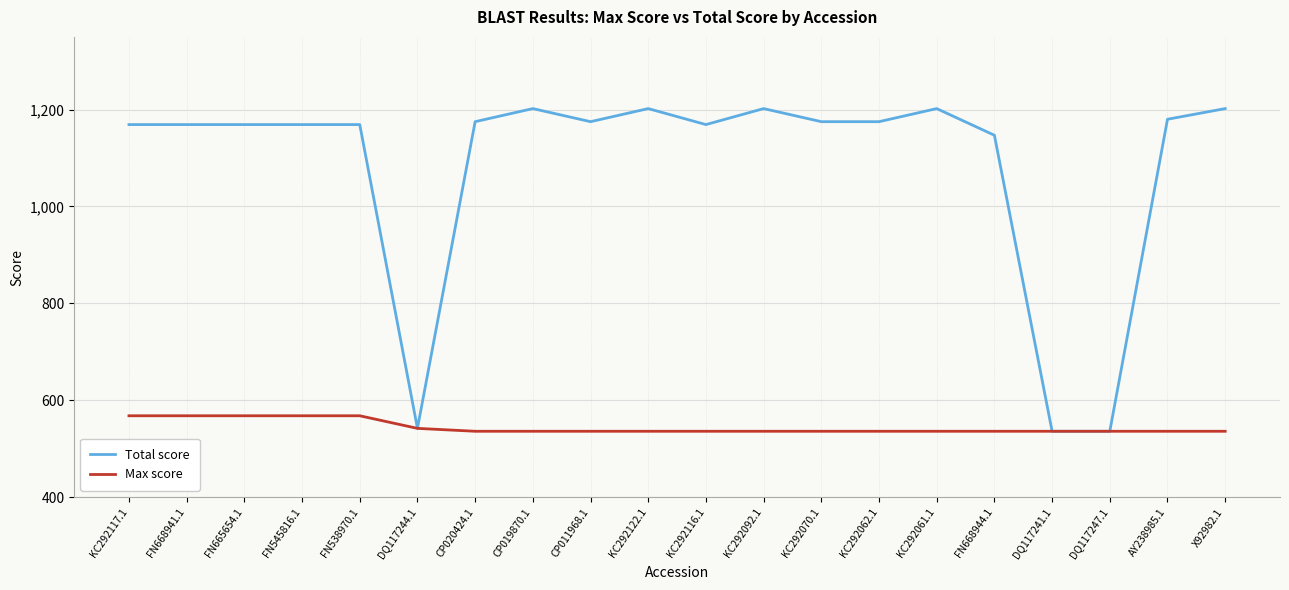

Rank the series by their maximum value, from highest to lowest.

Total score, Max score